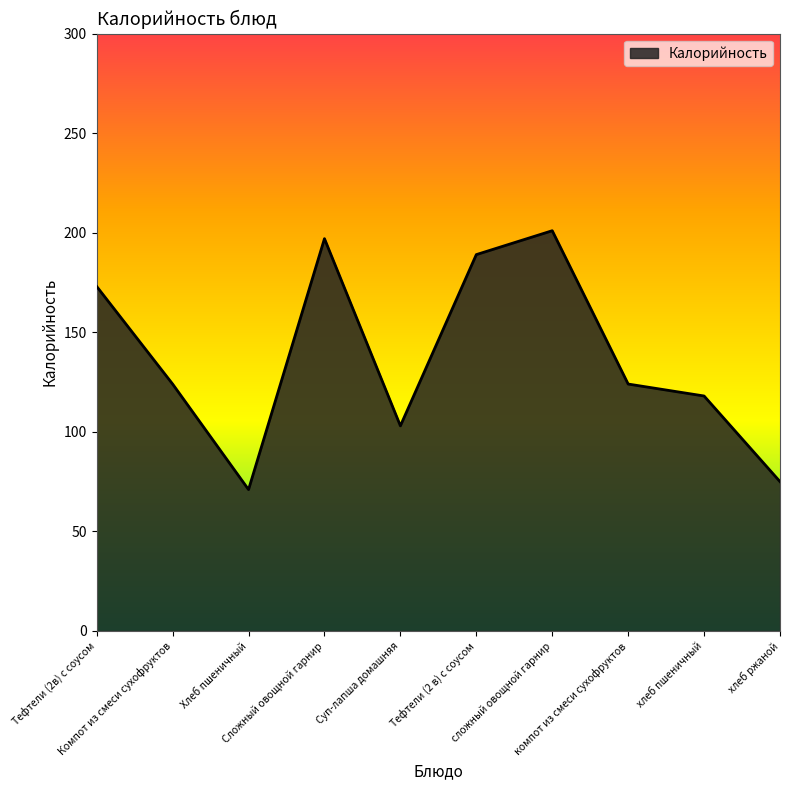

What is the smallest value displayed?

71